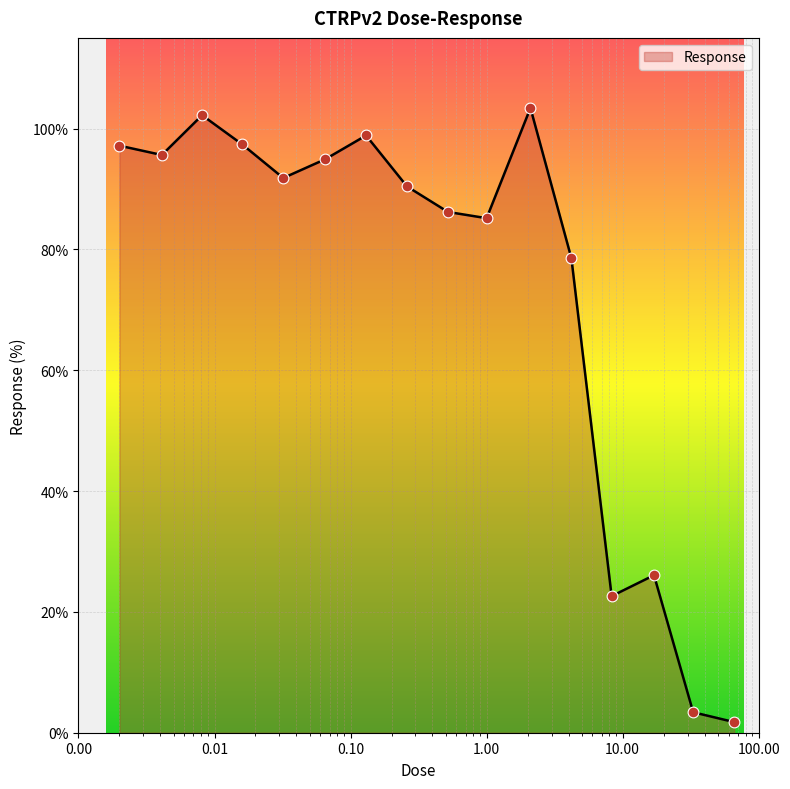

What is the difference between the maximum and minimum values?

101.6